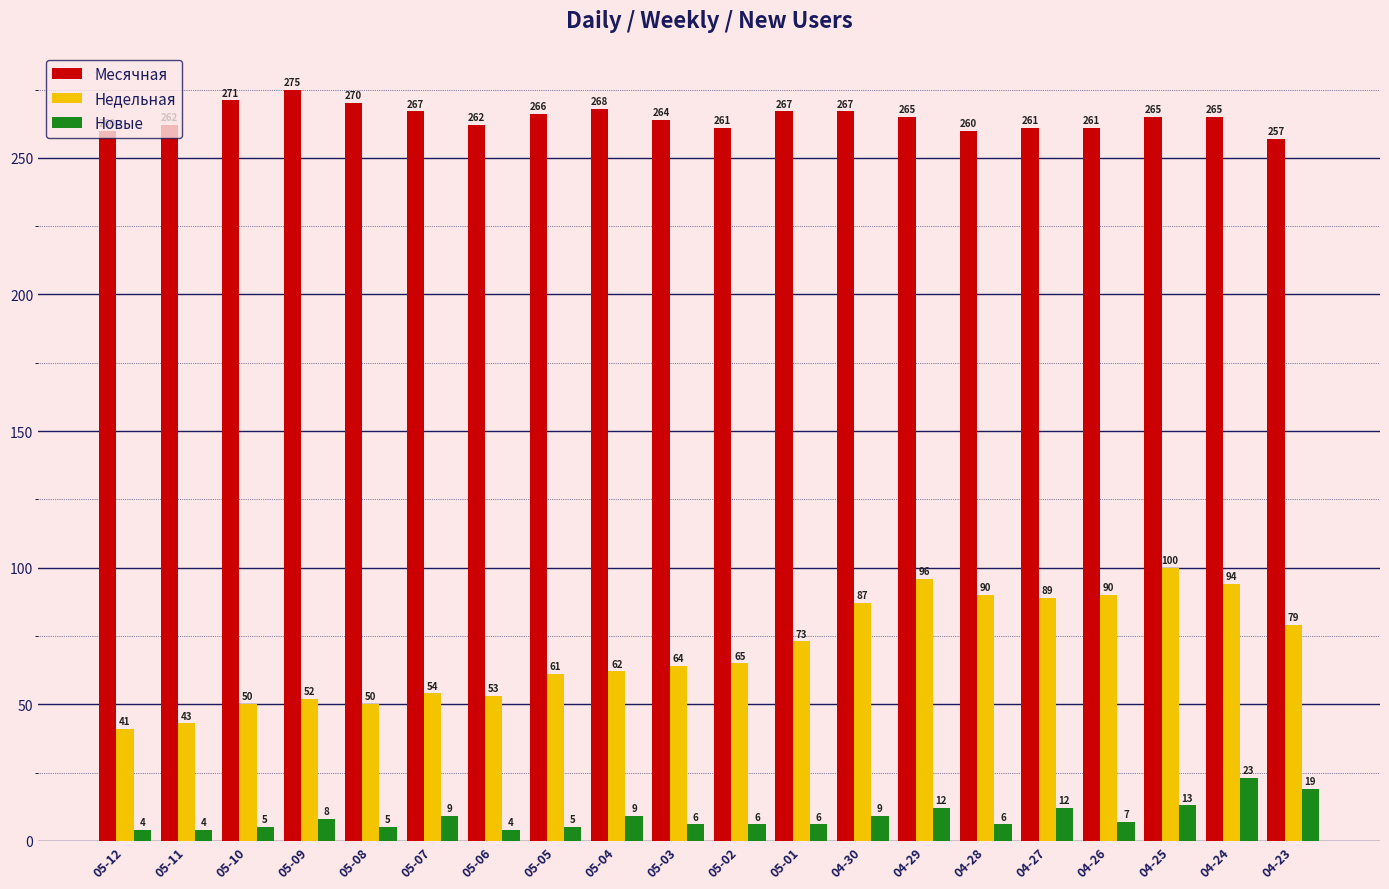

How many distinct data groups are displayed?

3